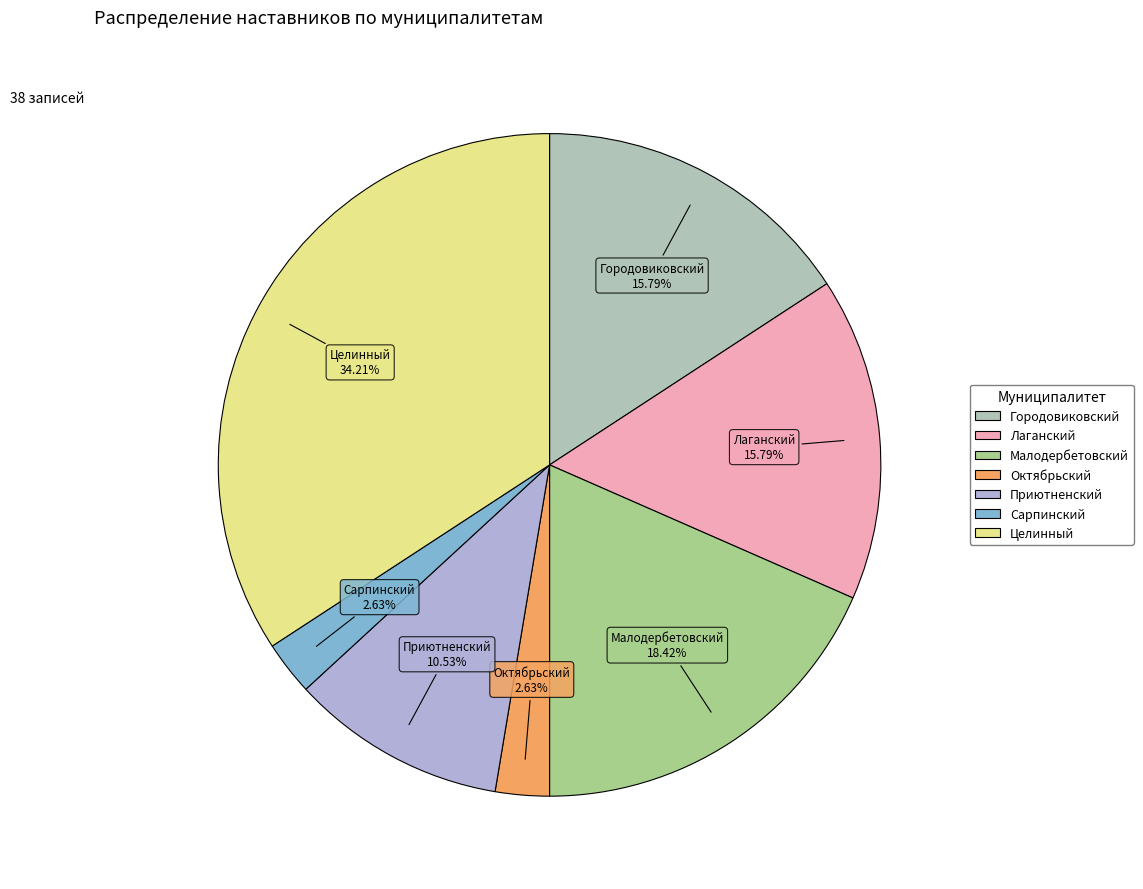

Is the sum of Лаганский and Сарпинский greater than half?

No